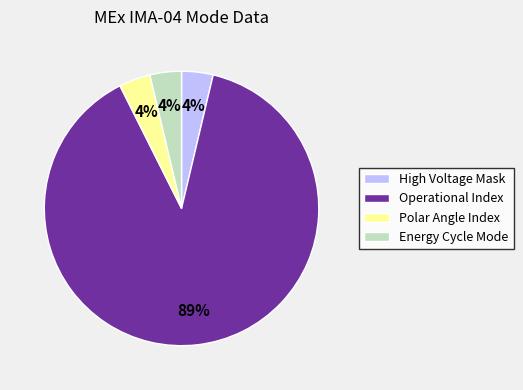

Is there any slice that represents more than half of the pie?

Yes